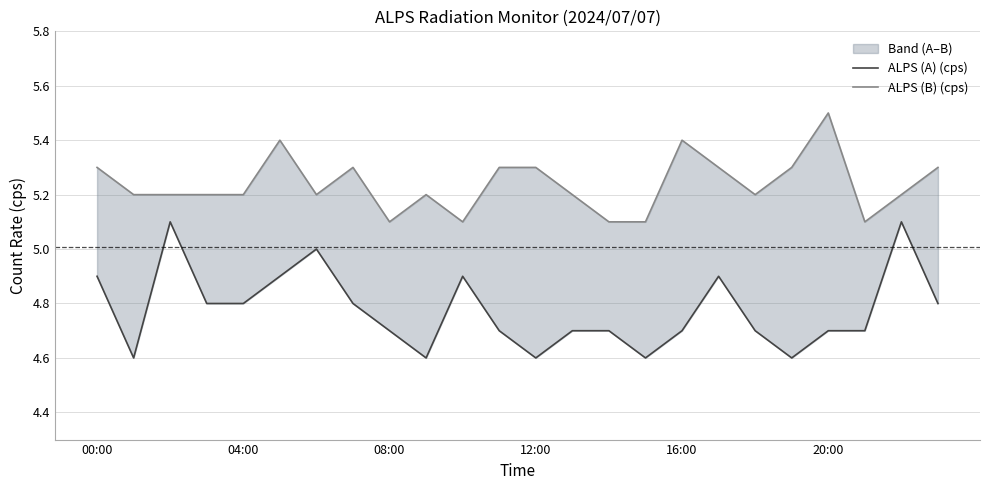

At which label does ALPS (B) (cps) reach its minimum?

08:00